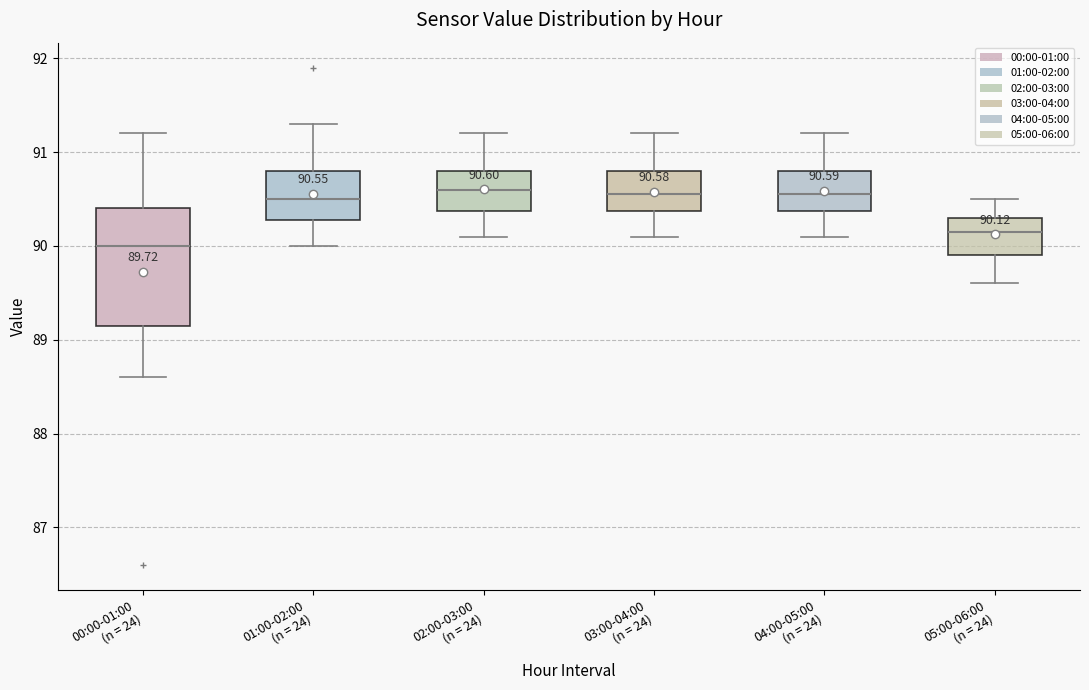

Comparing the boxes themselves (not the whiskers), which one is the tallest?

00:00-01:00 (n = 24)